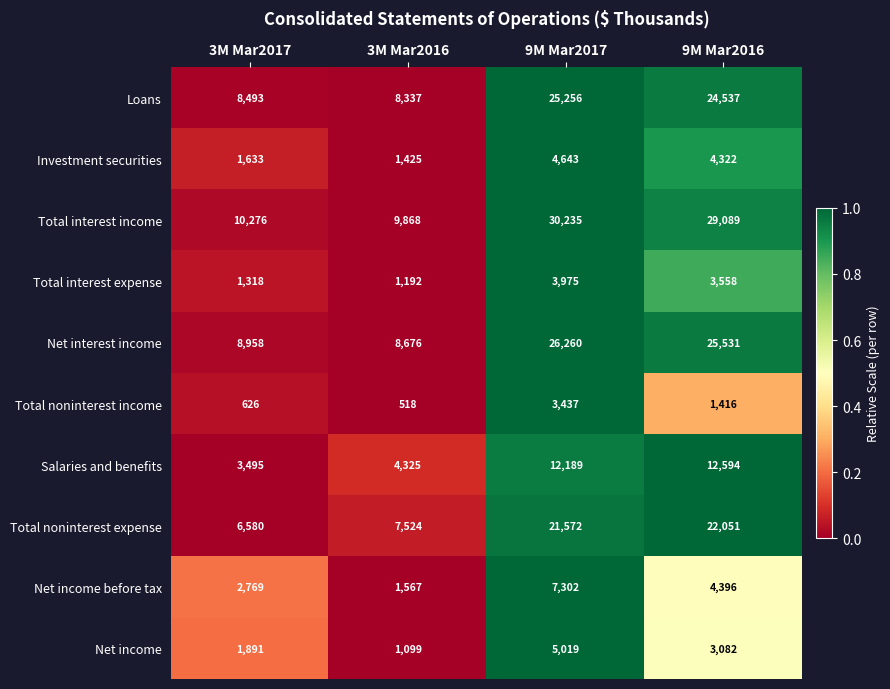

List the series in order of their peak value, highest first.

Total interest income, Net interest income, Loans, Total noninterest expense, Salaries and benefits, Net income before tax, Net income, Investment securities, Total interest expense, Total noninterest income